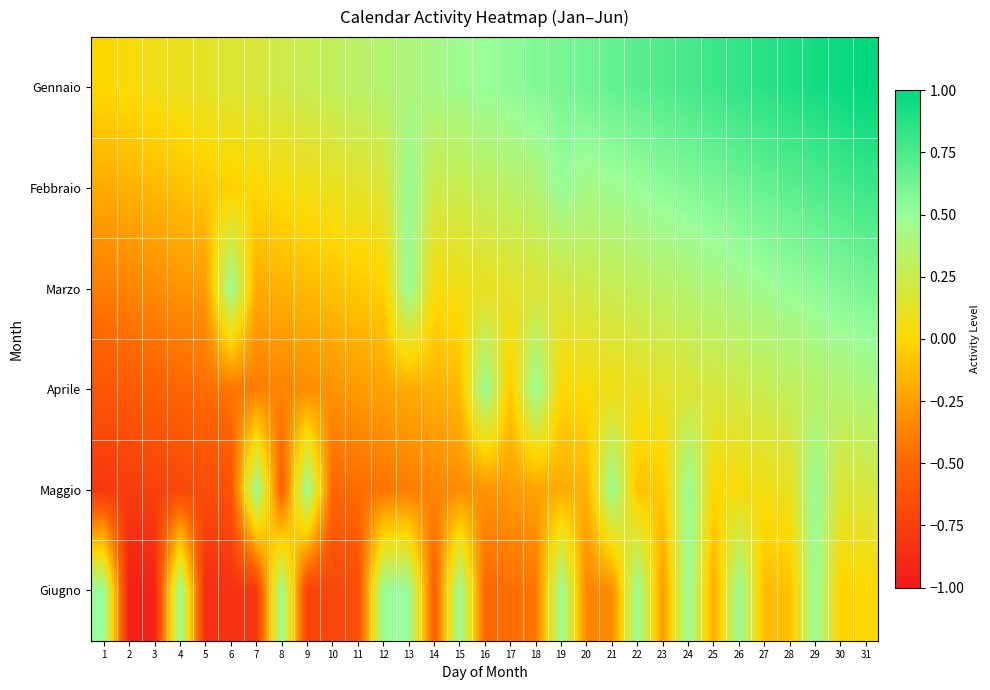

Rank the series at 22 from highest to lowest value.

Gennaio, Giugno, Febbraio, Marzo, Aprile, Maggio